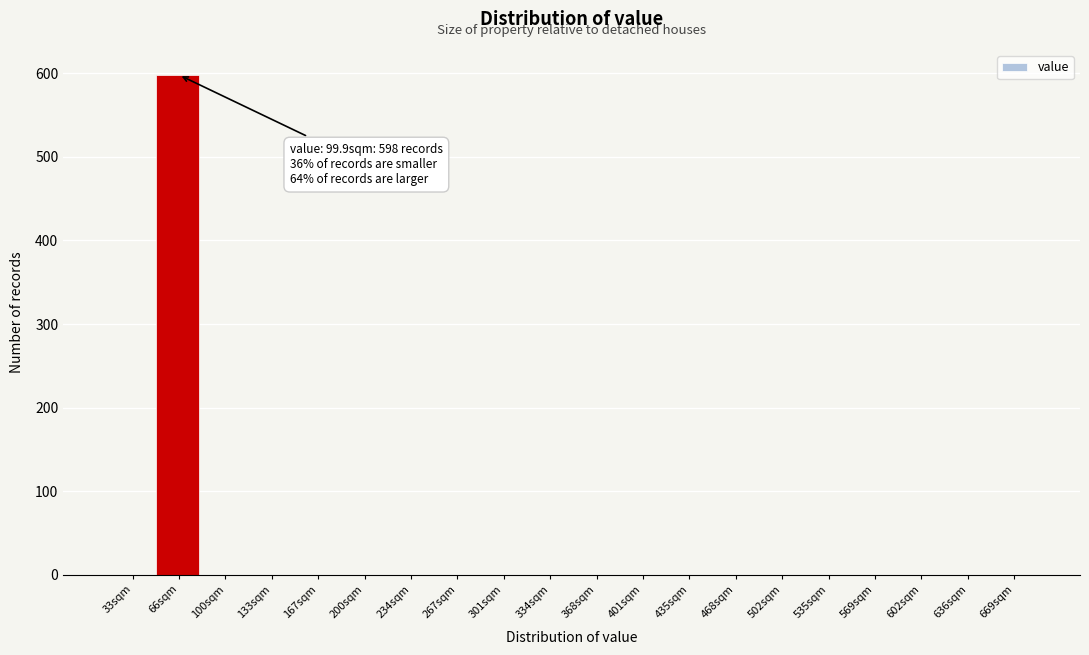

Reading left to right, what are all the values shown in this chart?

33sqm=0	66sqm=598	100sqm=0	133sqm=0	167sqm=0	200sqm=0	234sqm=0	267sqm=0	301sqm=0	334sqm=0	368sqm=0	401sqm=0	435sqm=0	468sqm=0	502sqm=0	535sqm=0	569sqm=0	602sqm=0	636sqm=0	669sqm=0